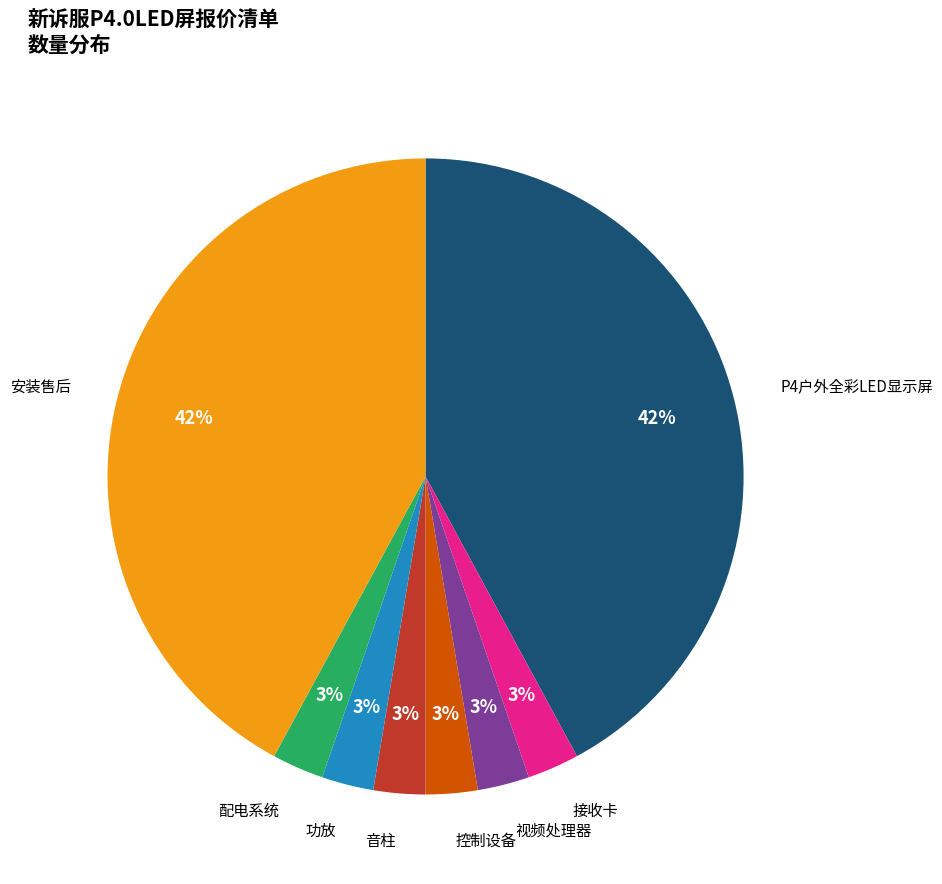

To the nearest percent, what is the average slice percentage?

12%